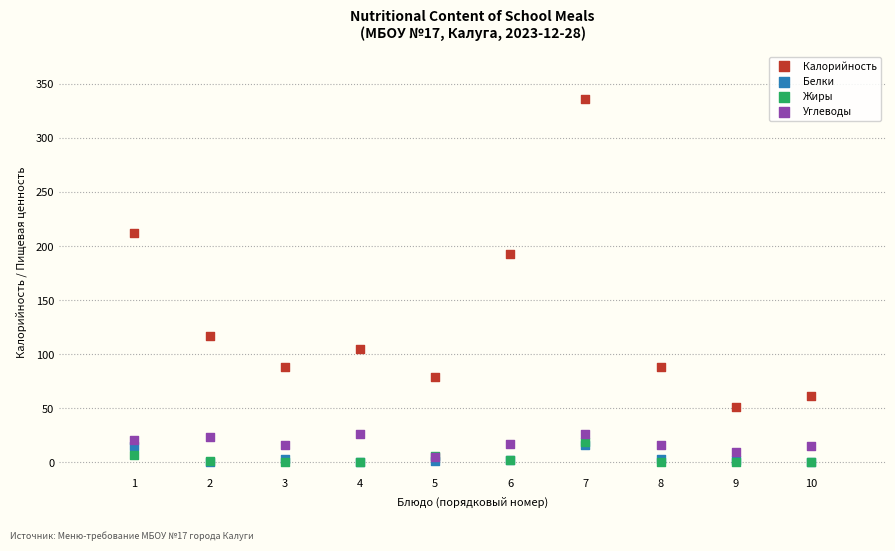

Across all series, what Y value is closest to 168?

192.3